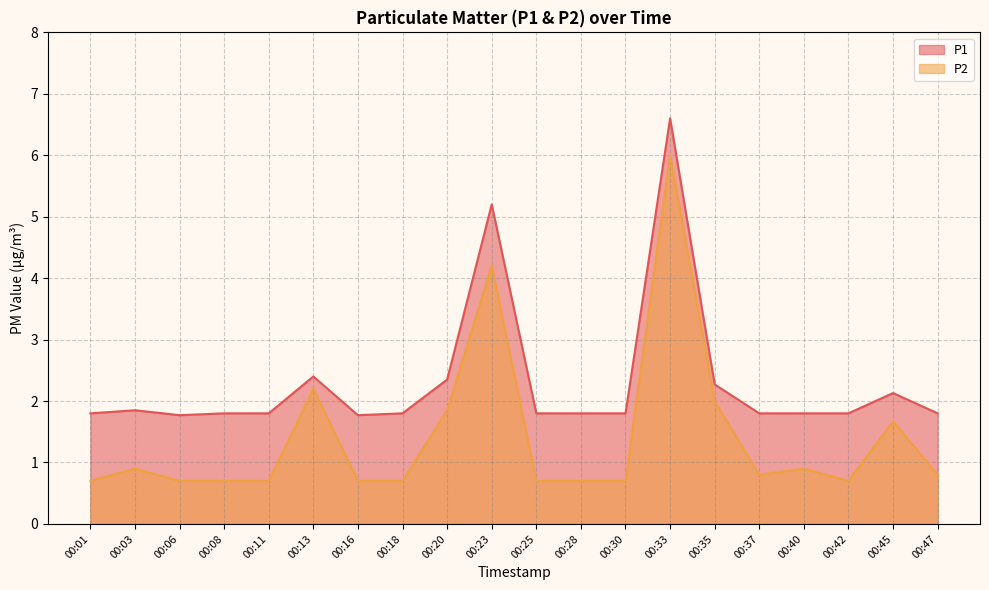

Reading left to right, what are all the values shown in this chart?

P1: 00:01=1.8	00:03=1.9	00:06=1.8	00:08=1.8	00:11=1.8	00:13=2.4	00:16=1.8	00:18=1.8	00:20=2.4	00:23=5.2	00:25=1.8	00:28=1.8	00:30=1.8	00:33=6.6	00:35=2.3	00:37=1.8	00:40=1.8	00:42=1.8	00:45=2.1	00:47=1.8
P2: 00:01=0.7	00:03=0.9	00:06=0.7	00:08=0.7	00:11=0.7	00:13=2.2	00:16=0.7	00:18=0.7	00:20=1.9	00:23=4.2	00:25=0.7	00:28=0.7	00:30=0.7	00:33=6.0	00:35=2.0	00:37=0.8	00:40=0.9	00:42=0.7	00:45=1.7	00:47=0.8